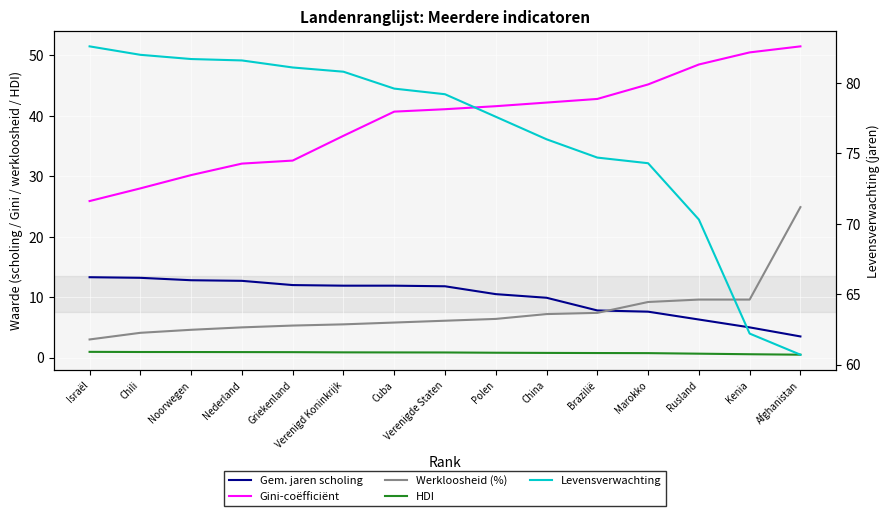

What is the smallest value displayed?

0.5